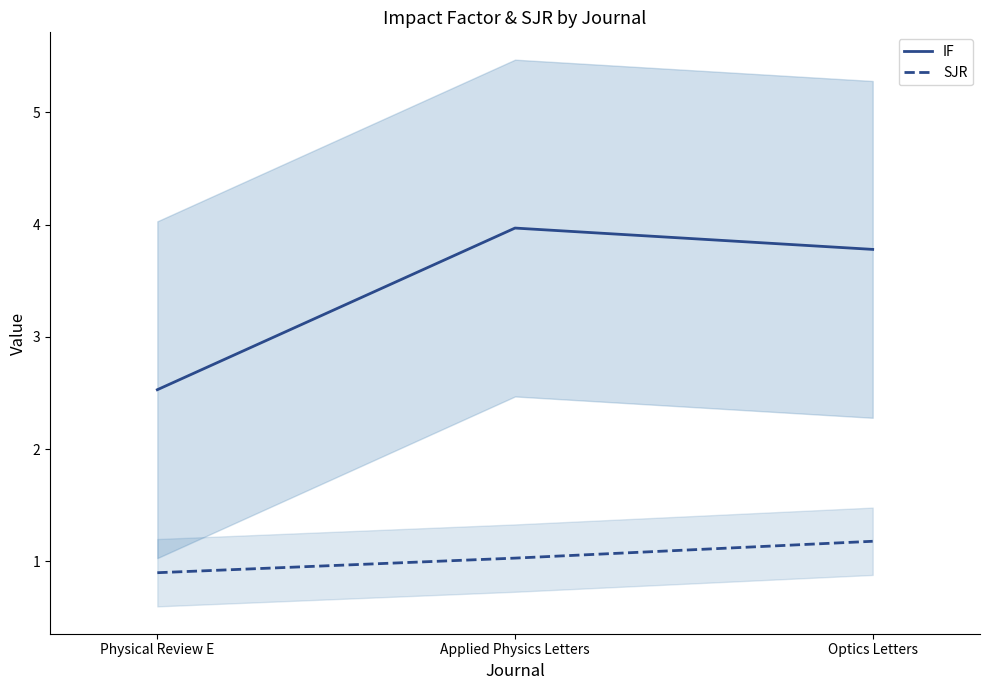

True or false: IF has a value of 5.2 at Optics Letters.

False